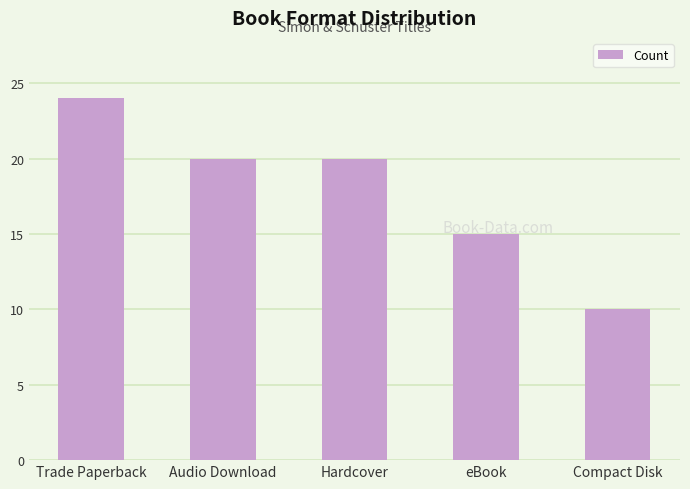

The chart shows a value of 10 at Compact Disk. True or false?

True